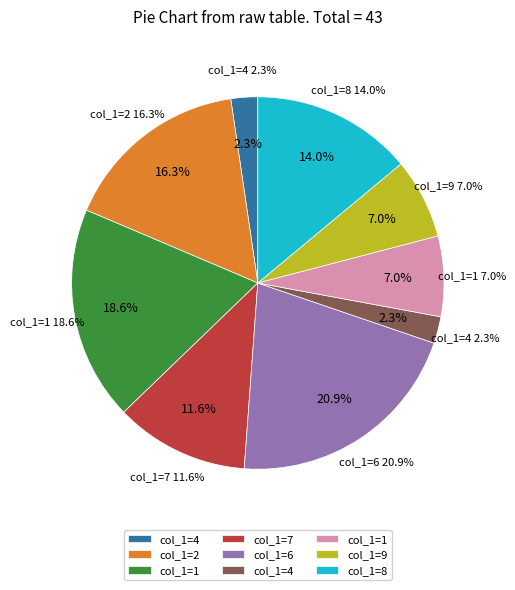

To the nearest percent, what portion does 4 represent?

2%